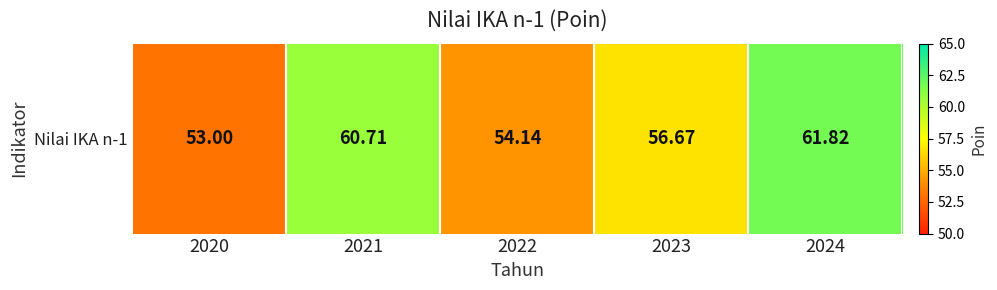

Read the value at 2021.

60.7